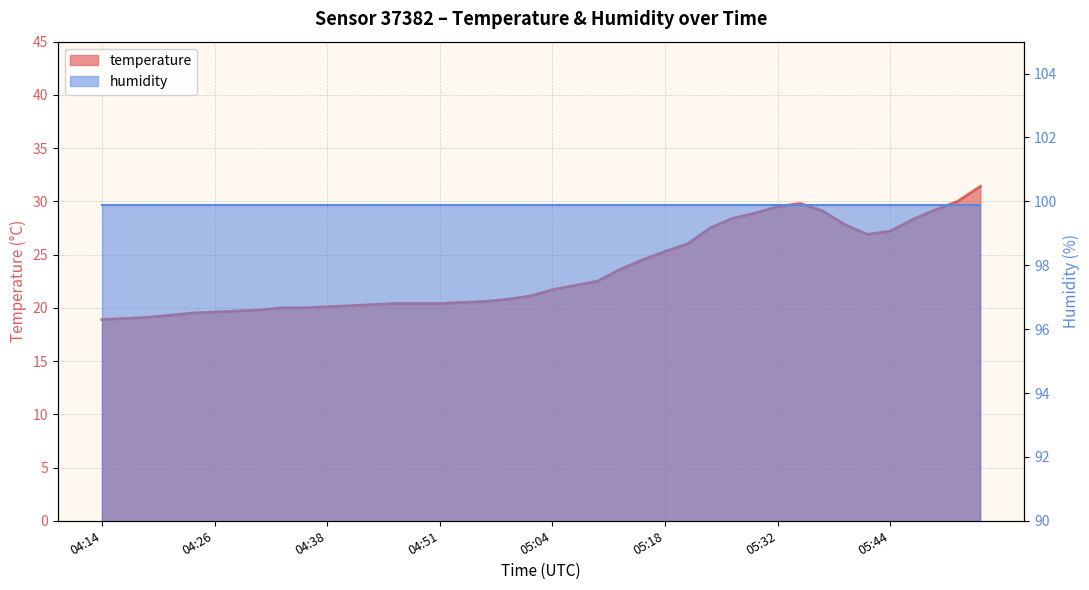

Rank the categories by value from lowest to highest.

04:14, 04:16, 04:19, 04:21, 04:24, 04:26, 04:29, 04:31, 04:33, 04:36, 04:38, 04:41, 04:43, 04:46, 04:48, 04:51, 04:53, 04:56, 04:58, 05:01, 05:04, 05:06, 05:10, 05:12, 05:15, 05:18, 05:21, 05:42, 05:44, 05:23, 05:39, 05:47, 05:26, 05:29, 05:37, 05:50, 05:32, 05:34, 05:52, 05:55